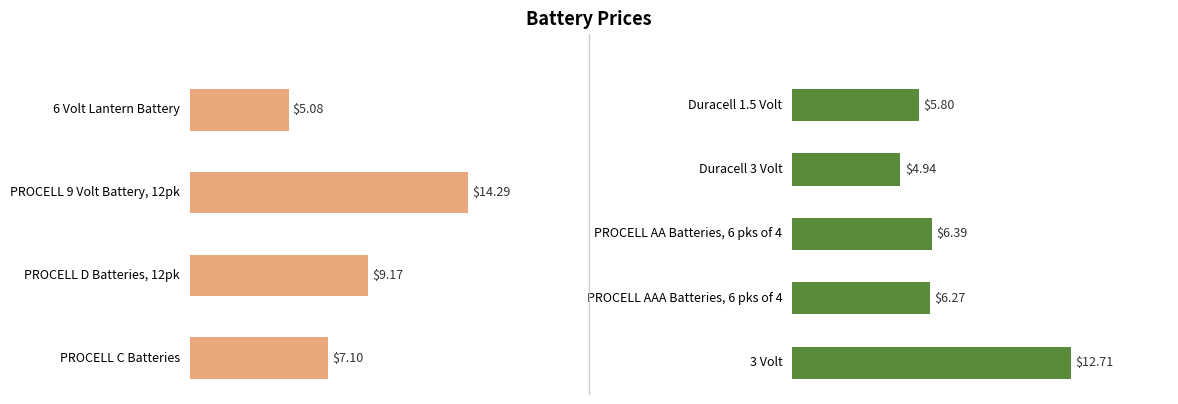

List the labels in order of value, smallest first.

Duracell 3 Volt, 6 Volt Lantern Battery, Duracell 1.5 Volt, PROCELL AAA Batteries, 6 pks of 4, PROCELL AA Batteries, 6 pks of 4, PROCELL C Batteries, PROCELL D Batteries, 12pk, 3 Volt, PROCELL 9 Volt Battery, 12pk